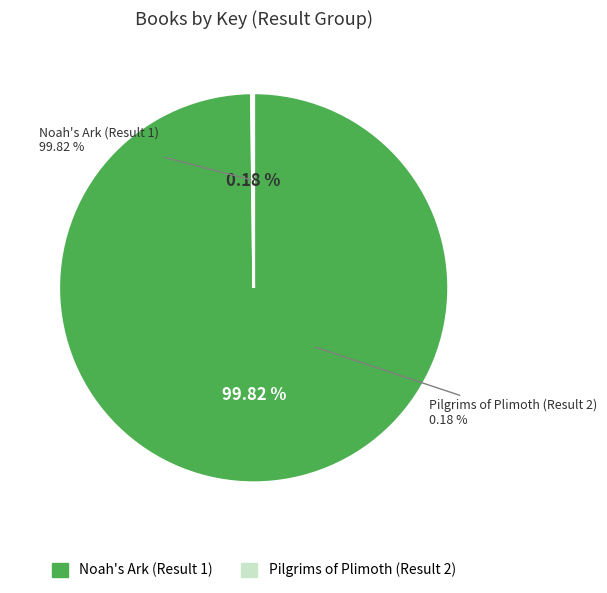

What is the ratio of the value at Noah's Ark (Result 1) to the value at Pilgrims of Plimoth (Result 2)?

552.6